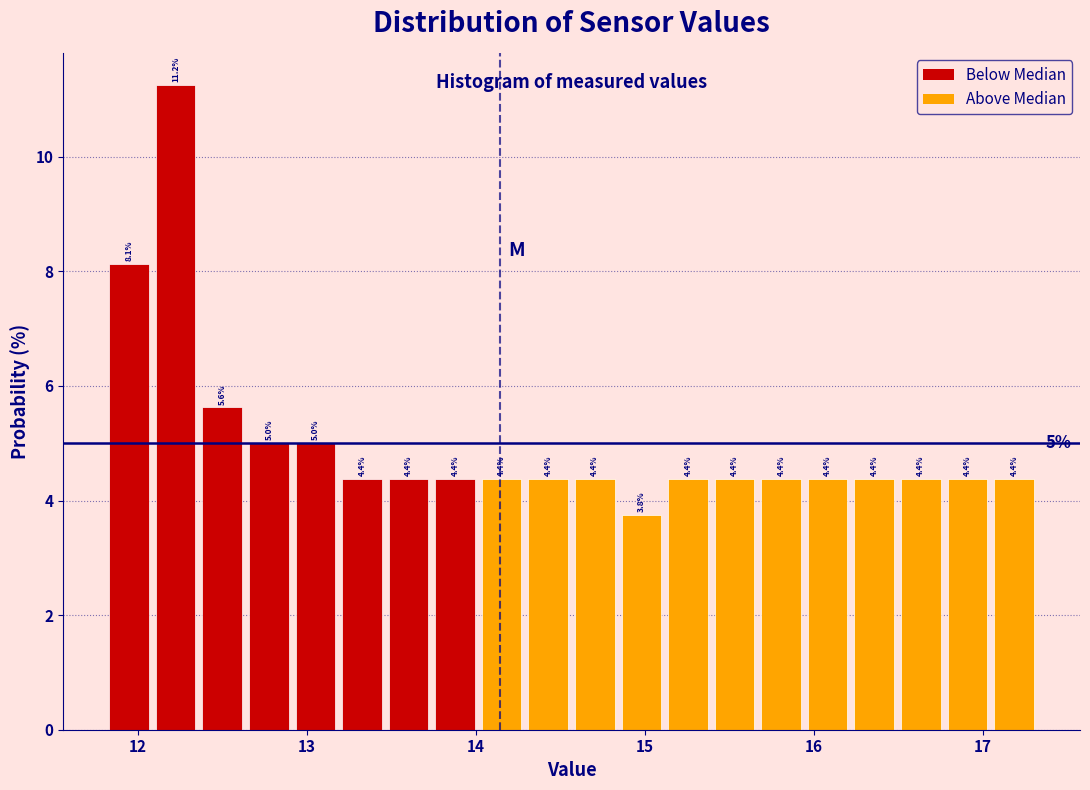

Around what value on the x-axis is the tallest bar? Give the approximate position of its centre, as read against the axis.

12.2